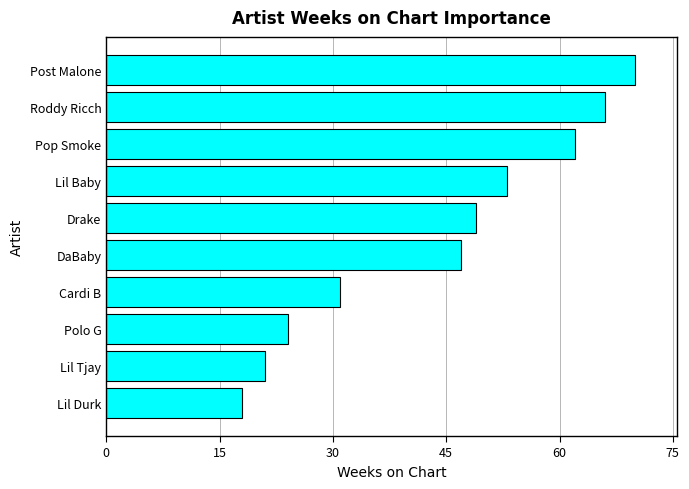

List the labels in order of value, largest first.

Post Malone, Roddy Ricch, Pop Smoke, Lil Baby, Drake, DaBaby, Cardi B, Polo G, Lil Tjay, Lil Durk